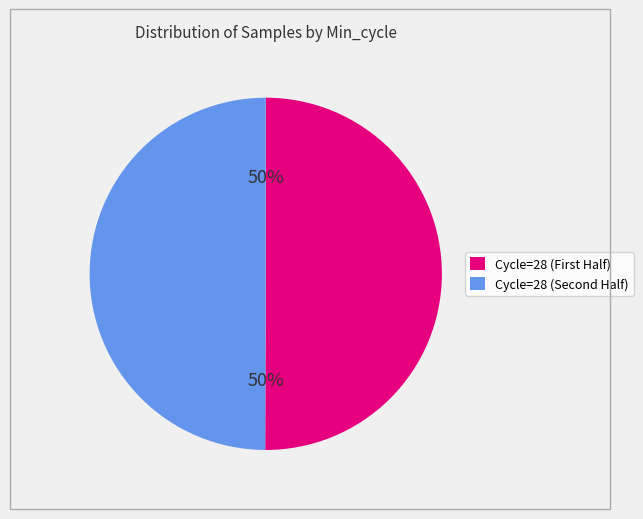

To the nearest percent, what is the average slice percentage?

50%